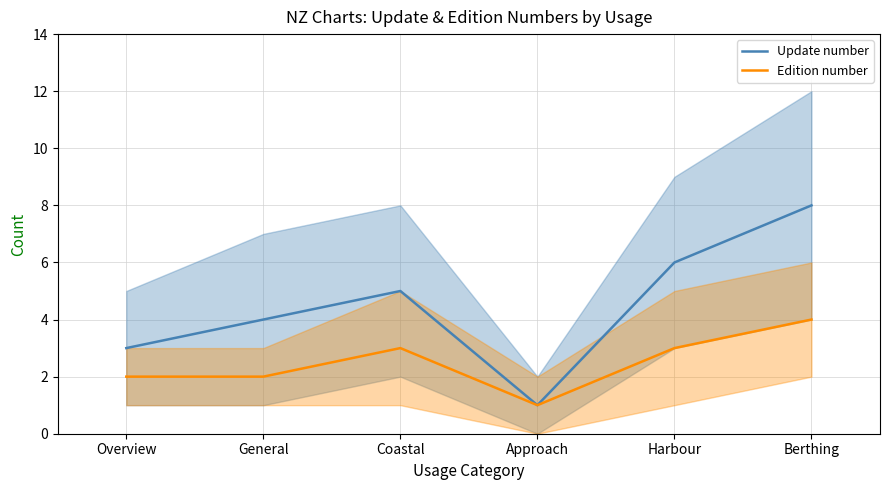

What is the label of the 4th point from the left?

Approach